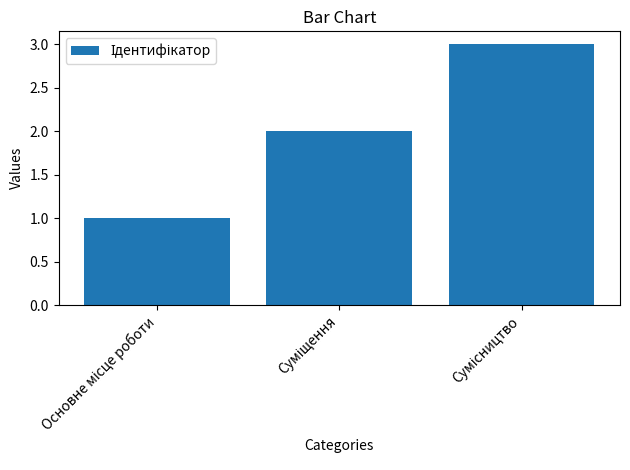

What is the greatest value displayed?

3